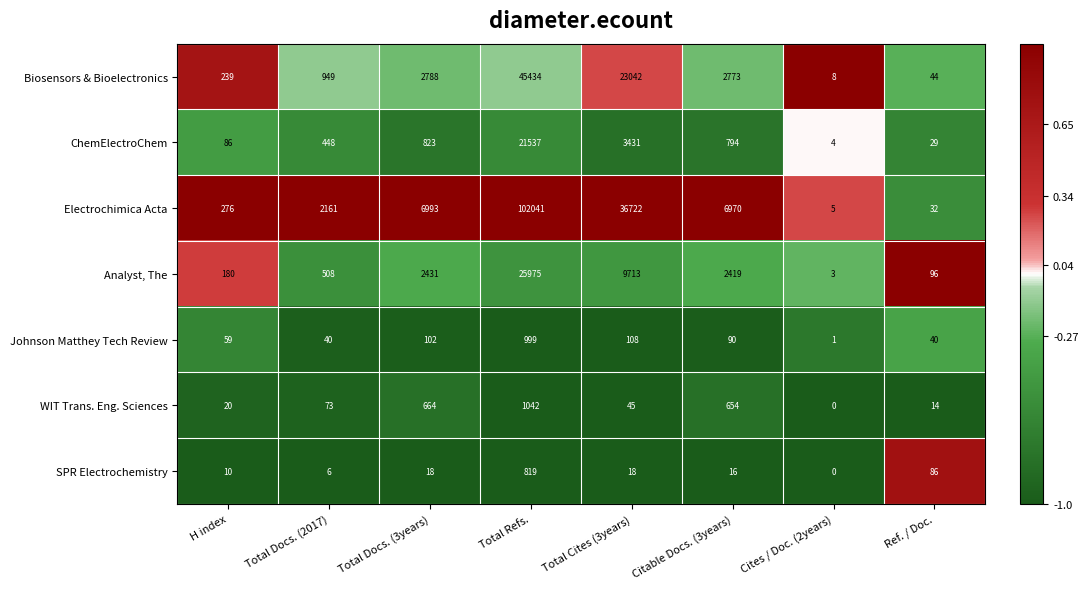

Which series has the widest spread of values?

Electrochimica Acta